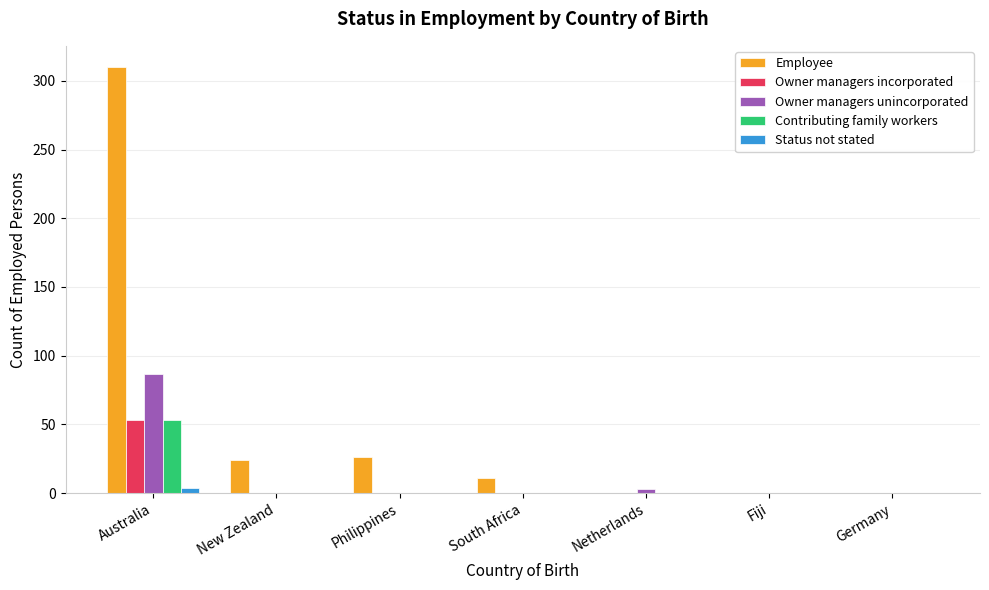

True or false: Contributing family workers has a value of -34 at Netherlands.

False